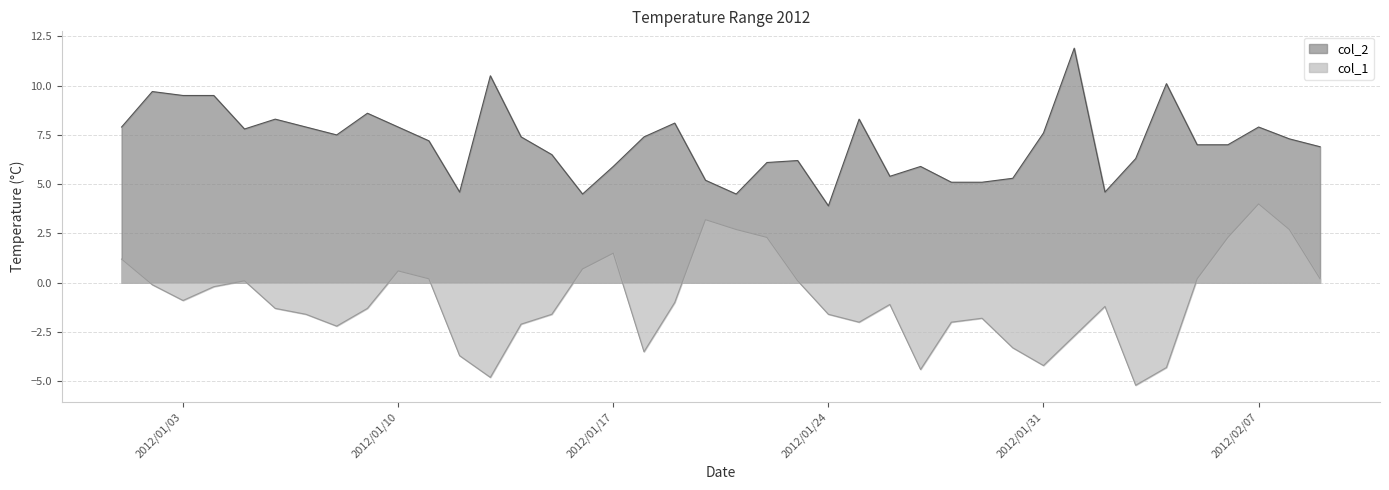

Which series has the largest range (max minus min)?

col_1